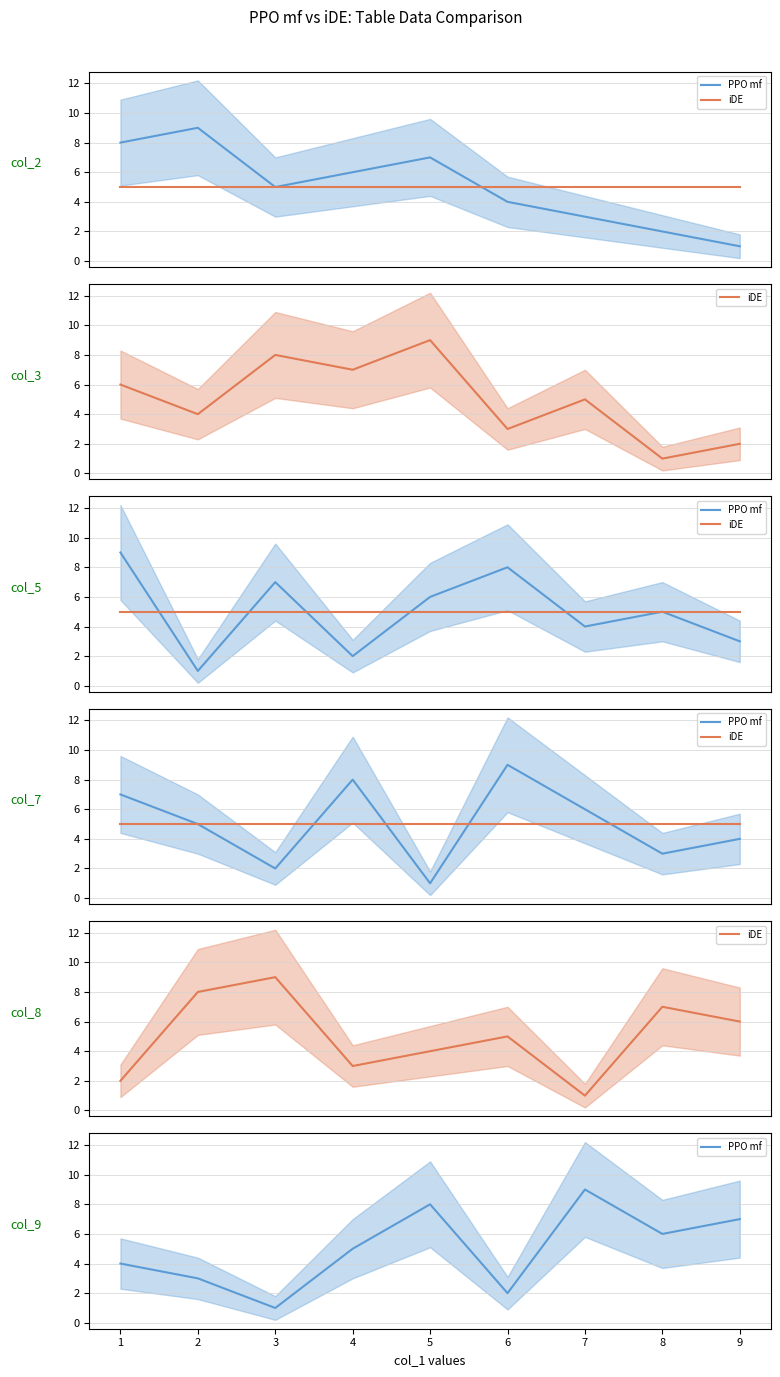

What is the total value across all series at 4?

8